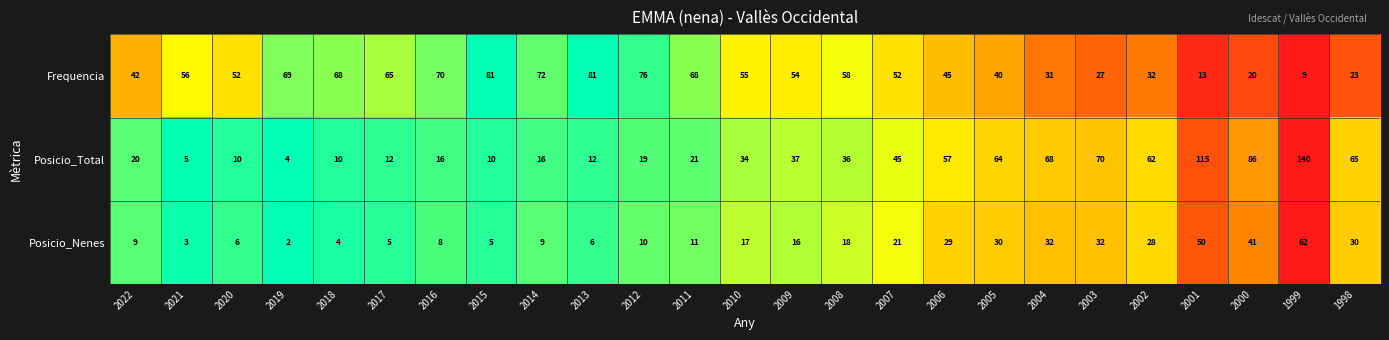

True or false: Posicio_Nenes has a value of 2 at 2019.

True